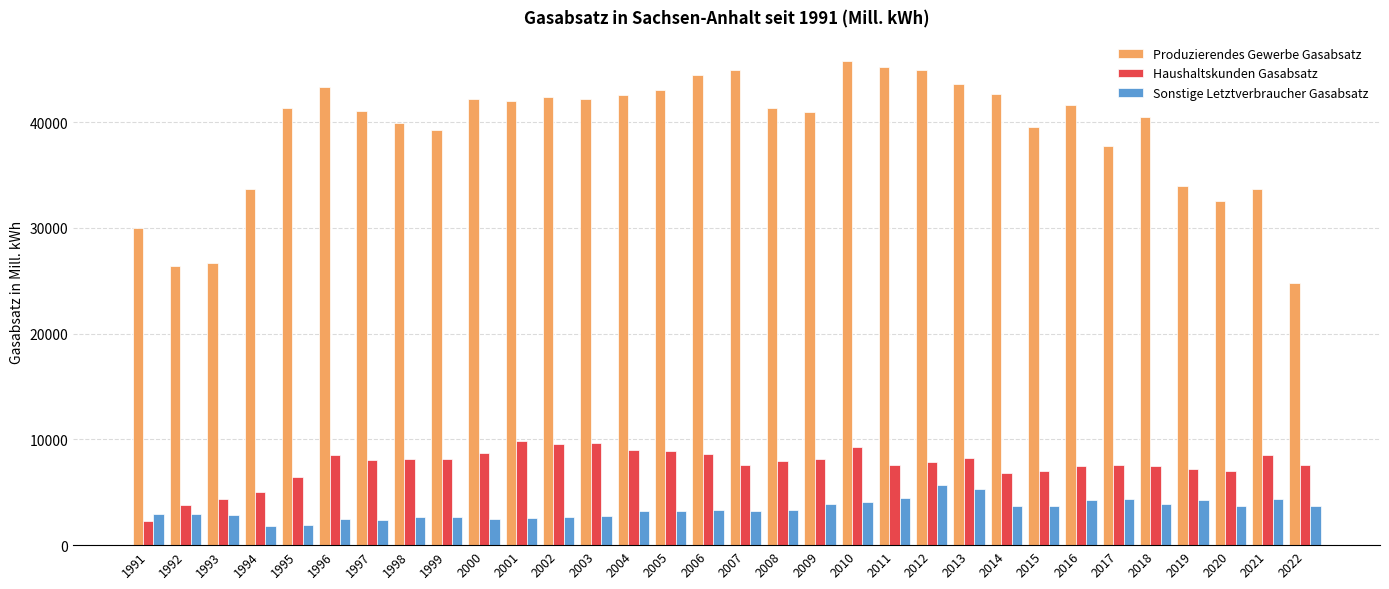

Where does the Produzierendes Gewerbe Gasabsatz series first go above 41366?

1996